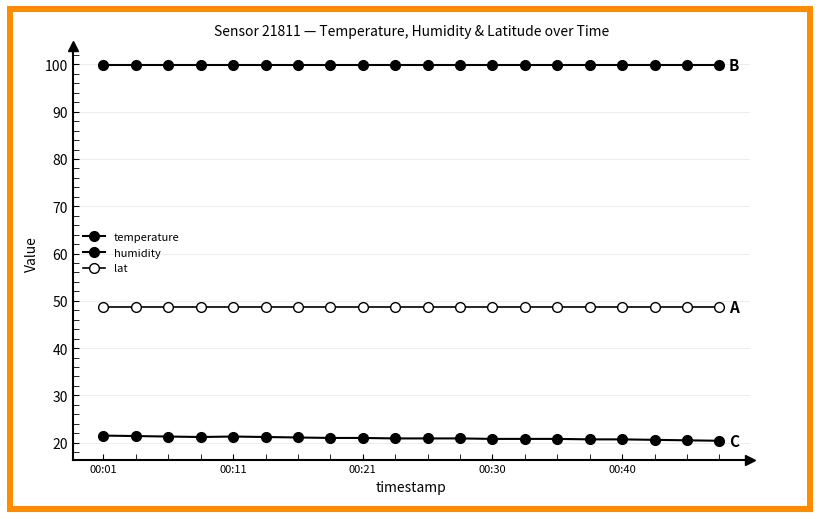

Is this an area chart (filled region under the line)?

No